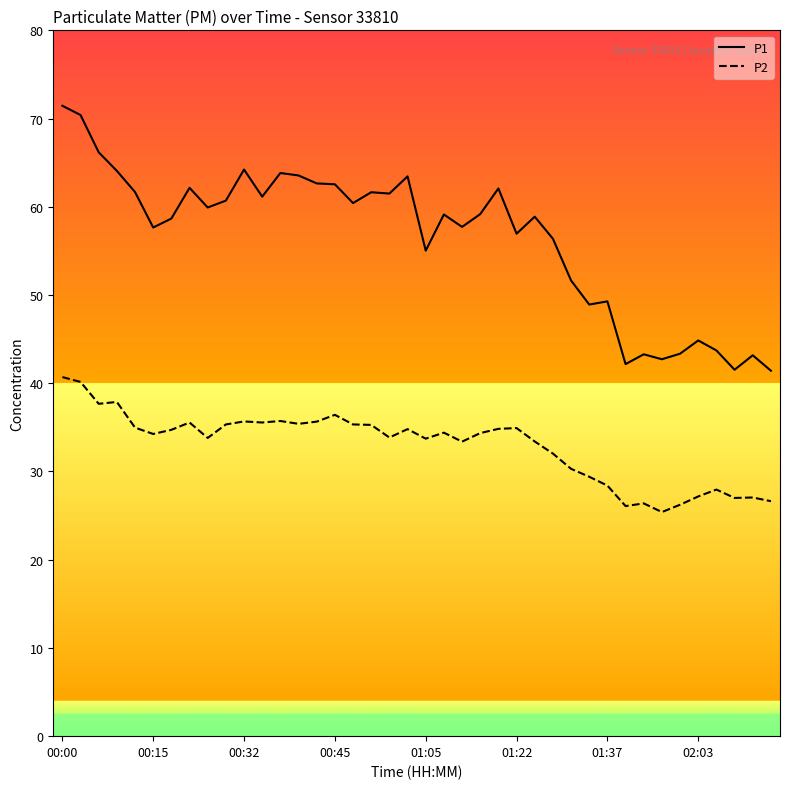

True or false: P1 and P2 intersect in this chart.

False